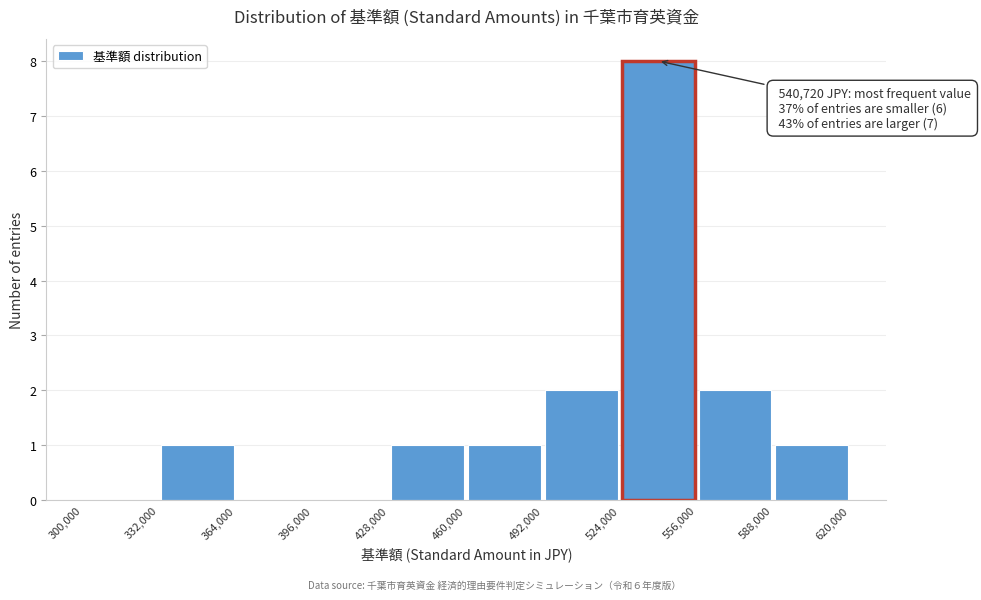

Over which range of the x-axis is the bar tallest?

524,000 to 556,000